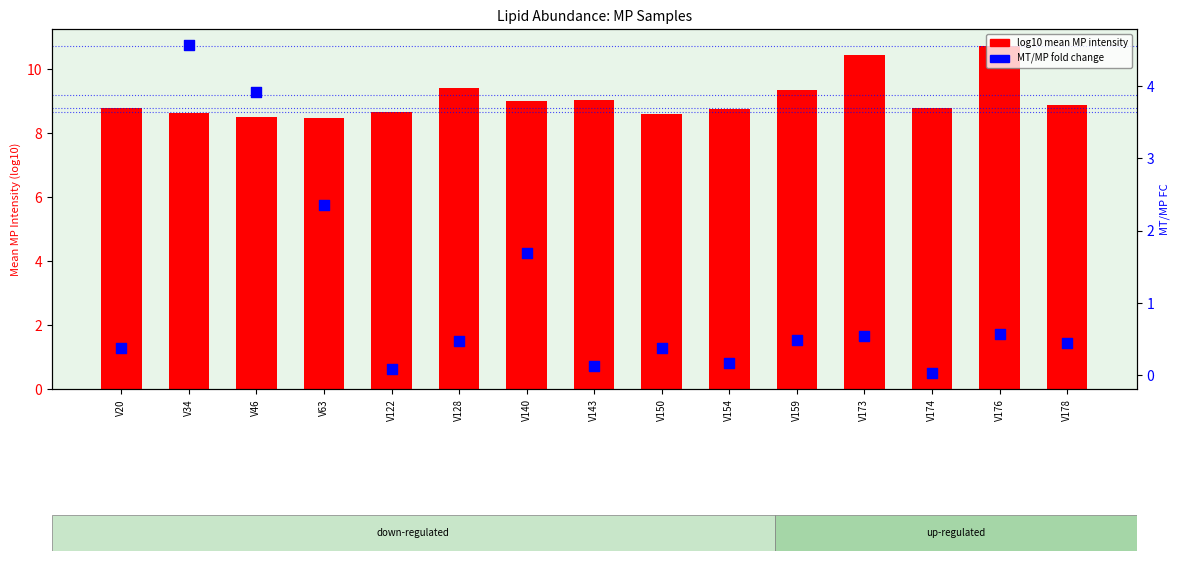

Which series contains the highest Y value?

log10 mean intensity